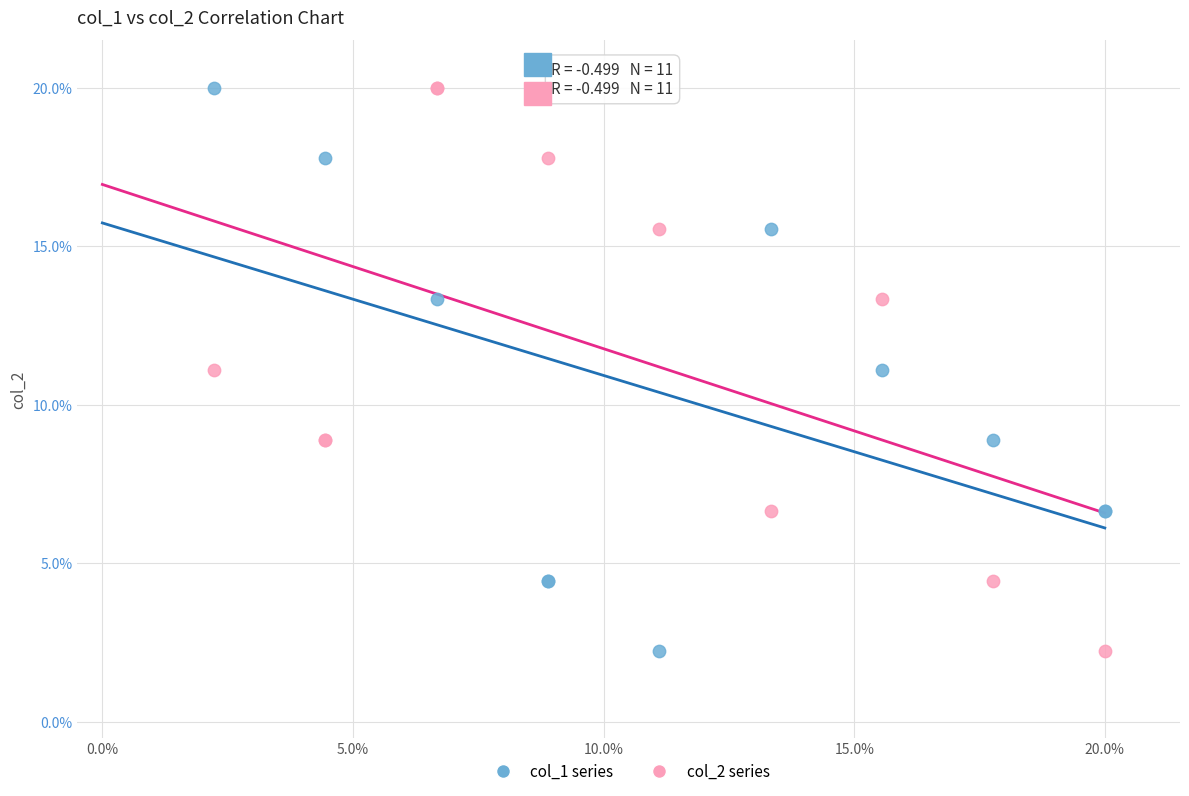

What are all the series names shown in the legend?

col_1 series, col_2 series